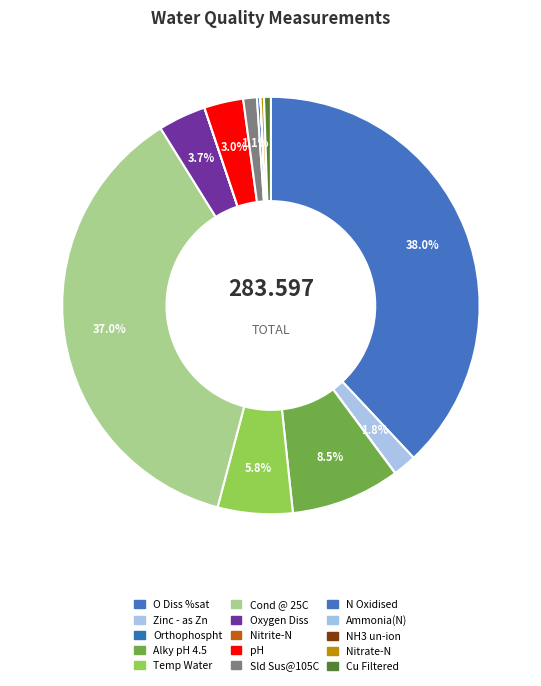

Is there a majority slice in this chart?

No